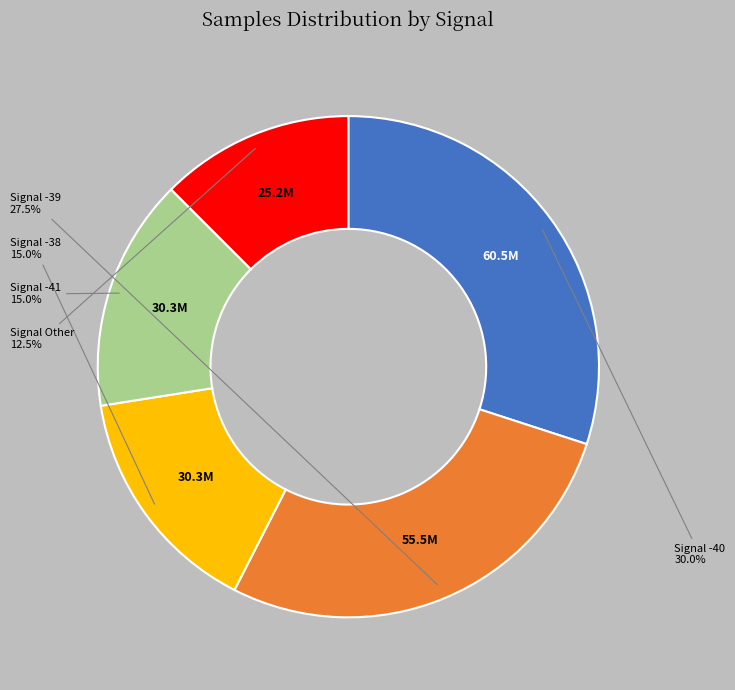

Is there any slice that represents more than half of the pie?

No